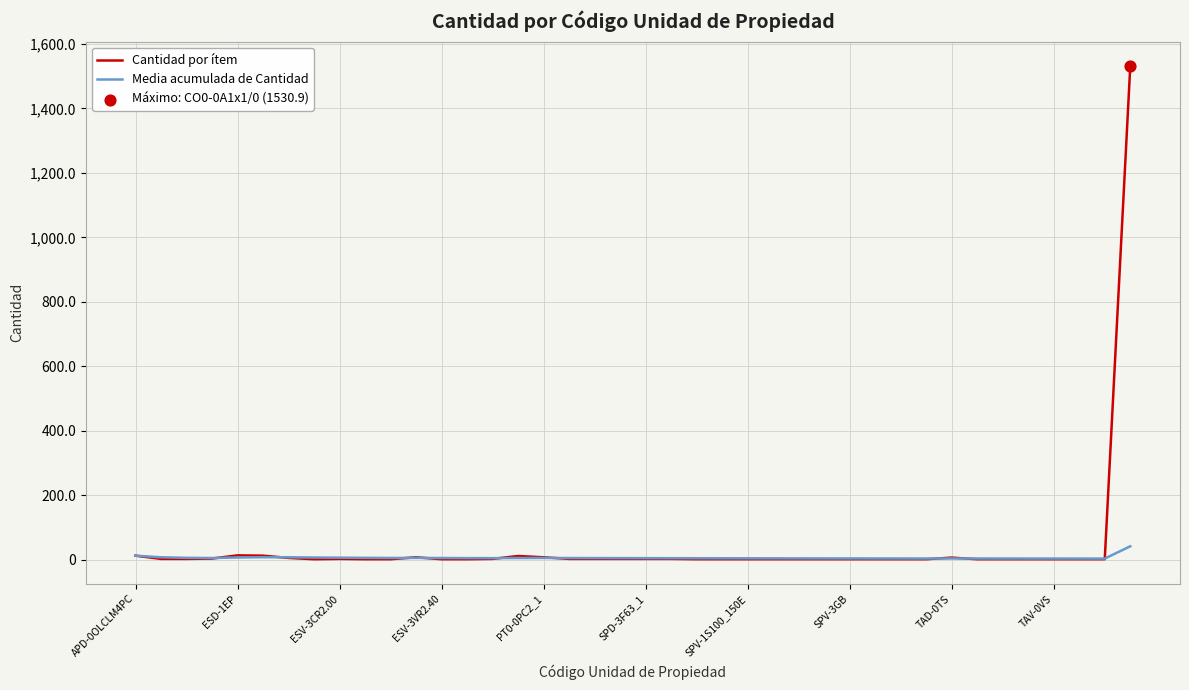

Which series has the widest spread of values?

Cantidad por ítem